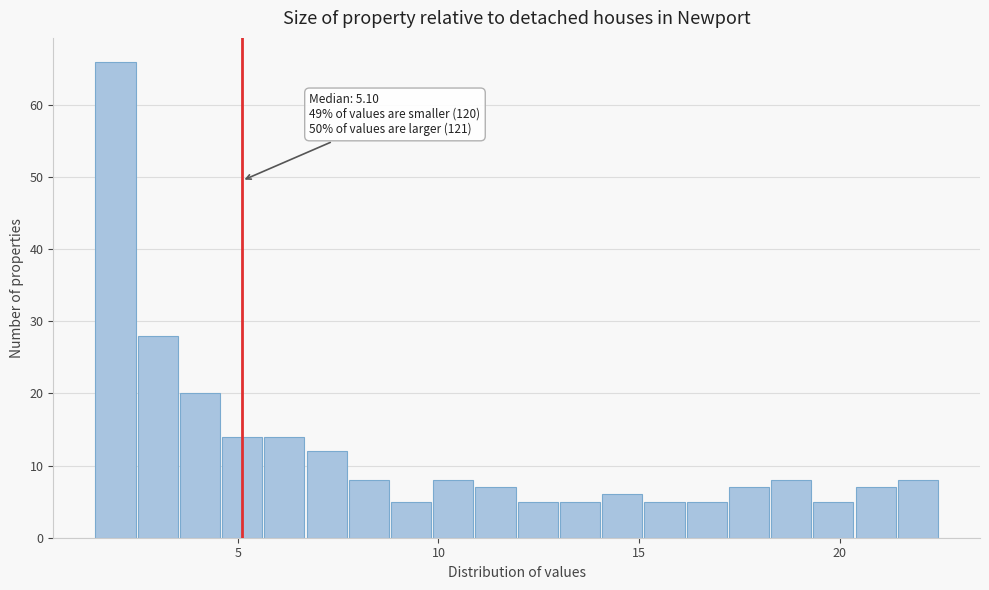

Around what value on the x-axis is the tallest bar? Give the approximate position of its centre, as read against the axis.

2.0